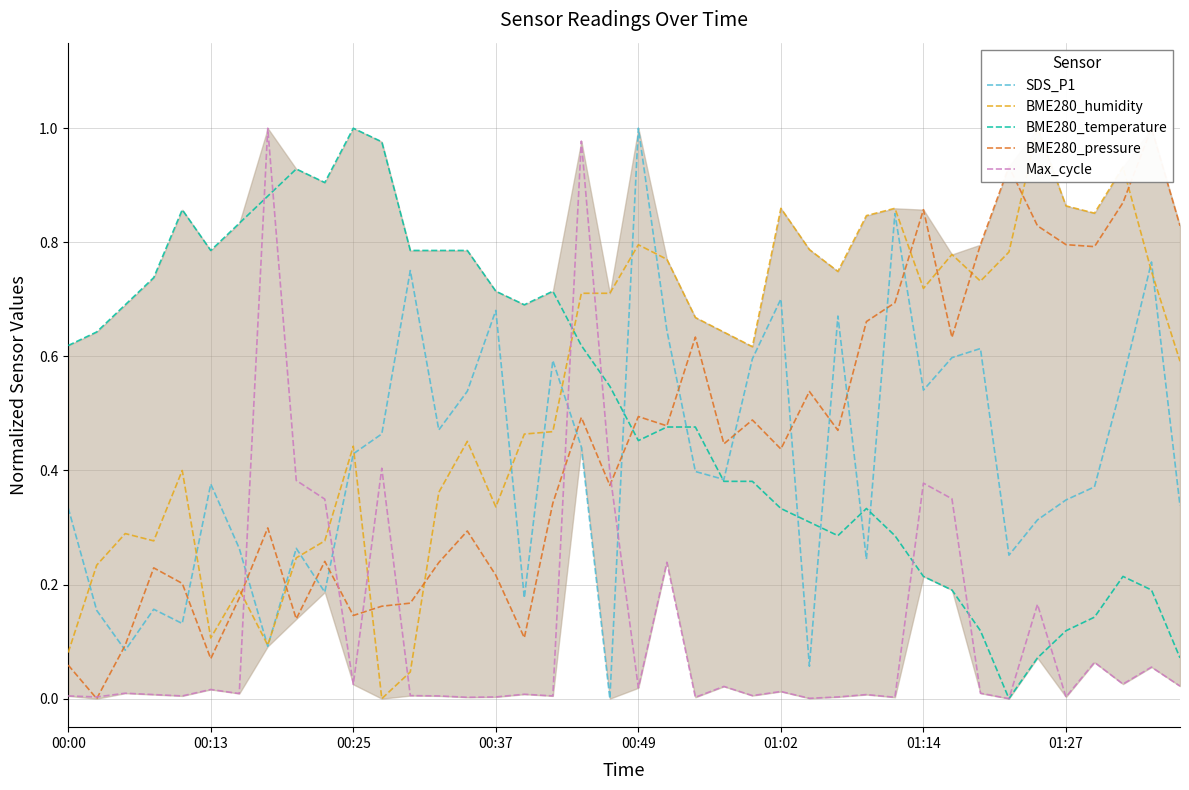

Does the chart have visible grid lines?

Yes